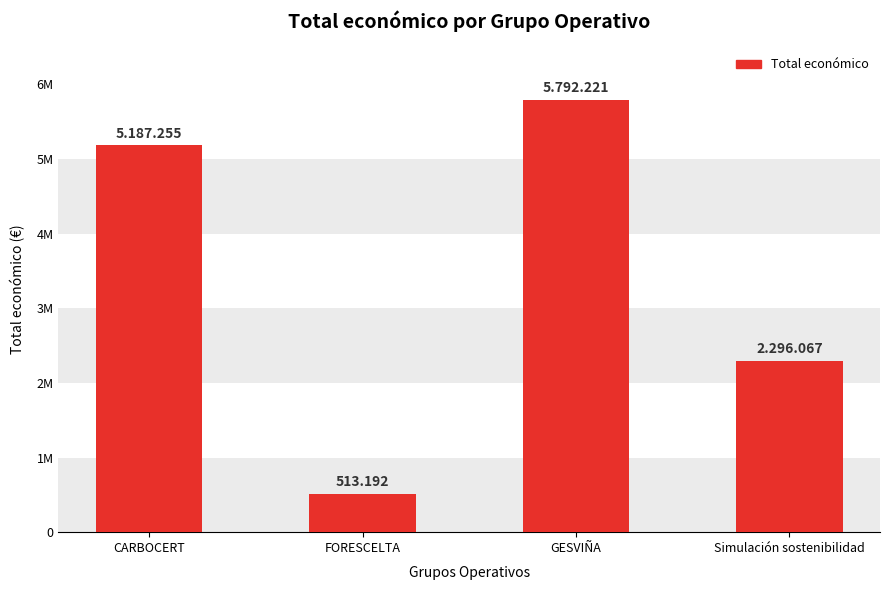

Rank the categories by value from lowest to highest.

FORESCELTA, Simulación sostenibilidad, CARBOCERT, GESVIÑA